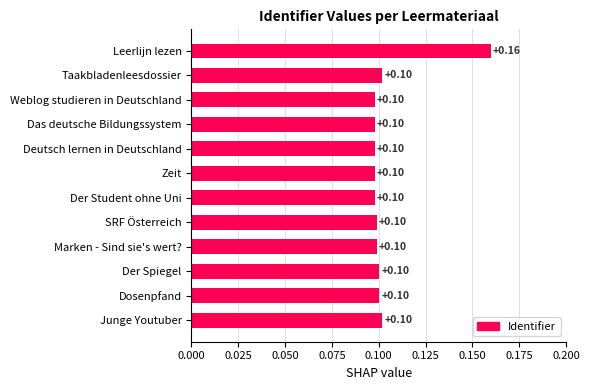

How many categories are shown in the chart?

12